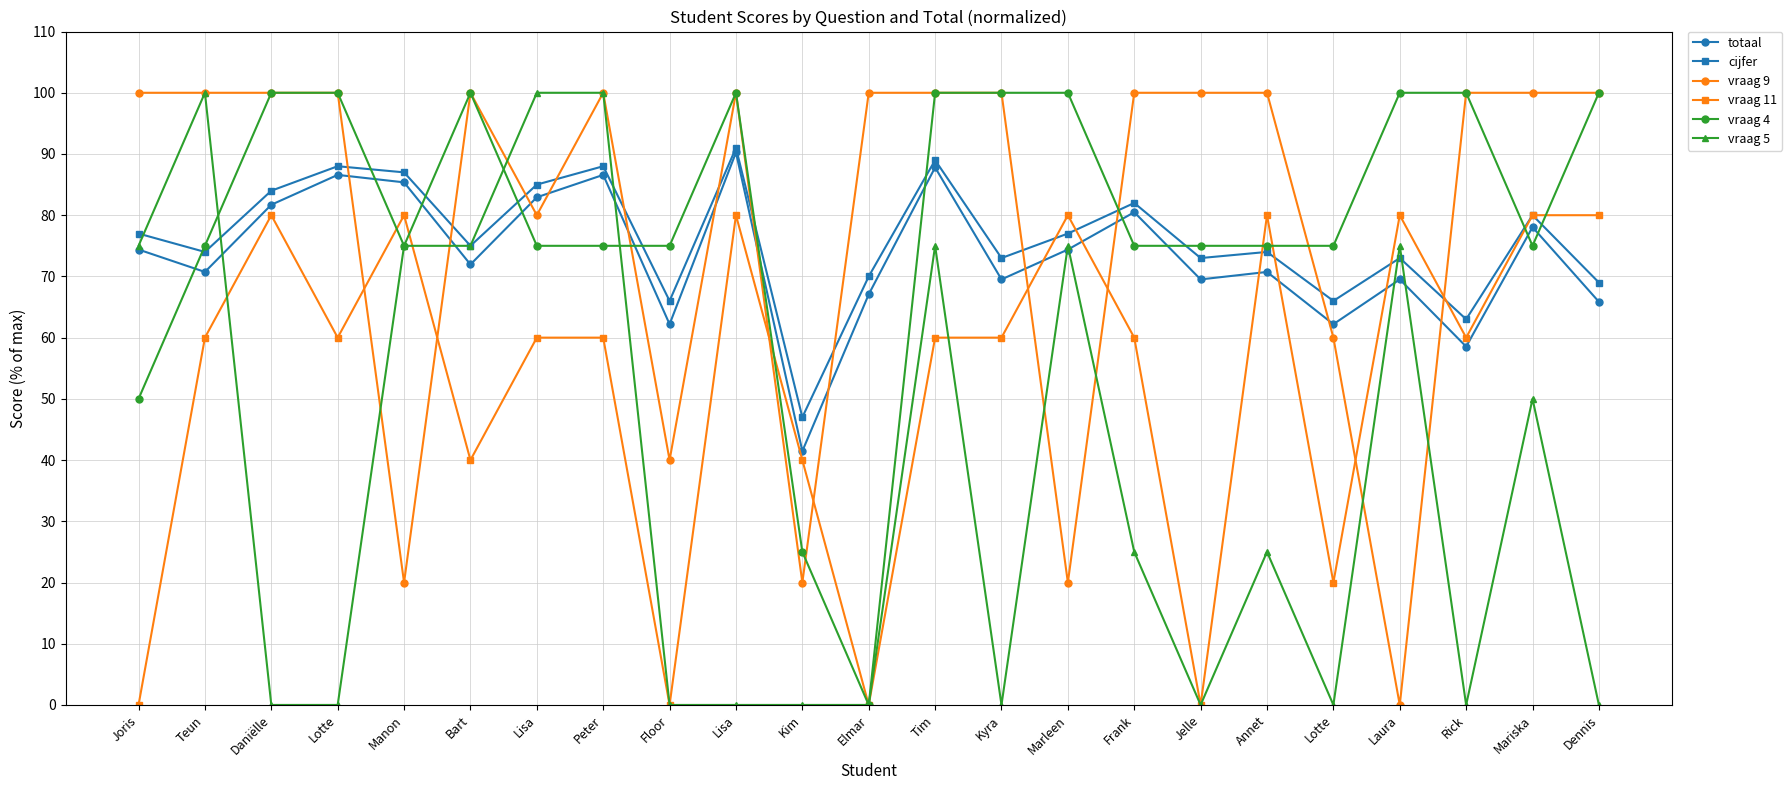

What is the total value across all series at Kim?

173.5